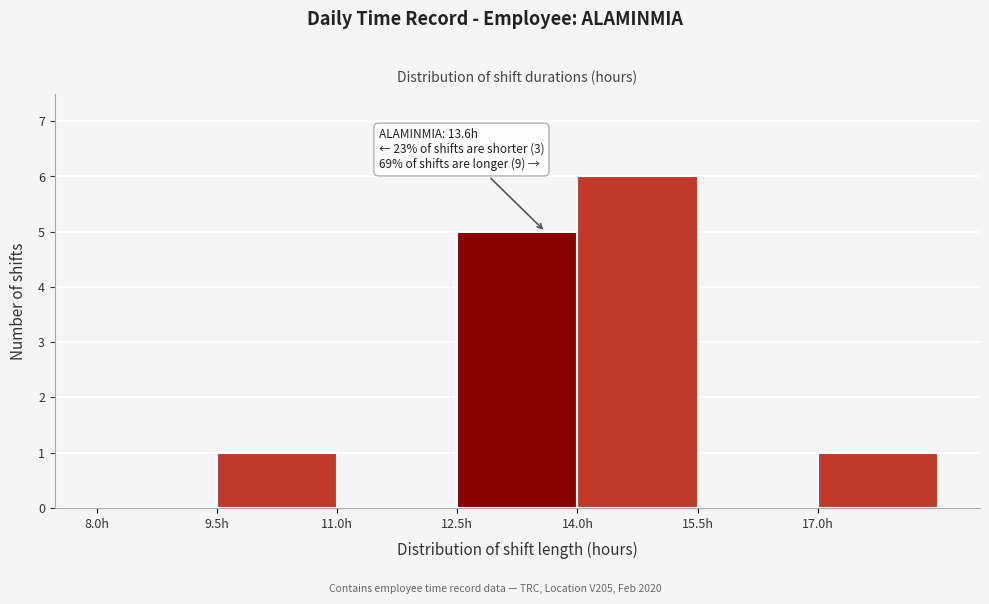

Over which range of the x-axis is the bar tallest?

14.0 to 15.5